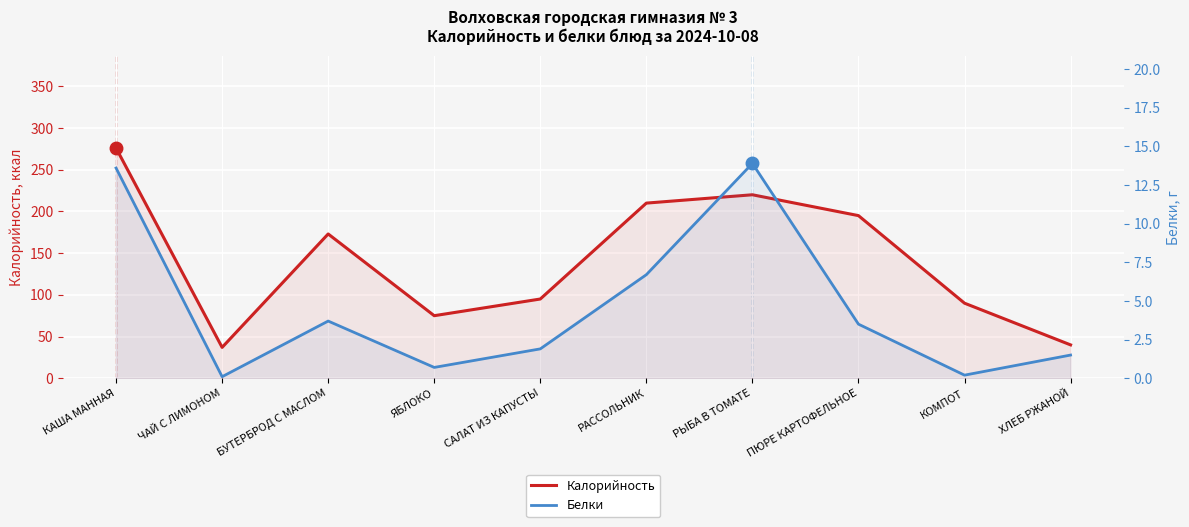

Reading right to left, extract all data points from this chart.

Калорийность: ХЛЕБ РЖАНОЙ=40.0	КОМПОТ=90.0	ПЮРЕ КАРТОФЕЛЬНОЕ=195.0	РЫБА В ТОМАТЕ=220.0	РАССОЛЬНИК=210.0	САЛАТ ИЗ КАПУСТЫ=95.0	ЯБЛОКО=75.0	БУТЕРБРОД С МАСЛОМ=173.0	ЧАЙ С ЛИМОНОМ=37.0	КАША МАННАЯ=276.0
Белки: ХЛЕБ РЖАНОЙ=1.5	КОМПОТ=0.2	ПЮРЕ КАРТОФЕЛЬНОЕ=3.5	РЫБА В ТОМАТЕ=13.9	РАССОЛЬНИК=6.7	САЛАТ ИЗ КАПУСТЫ=1.9	ЯБЛОКО=0.7	БУТЕРБРОД С МАСЛОМ=3.7	ЧАЙ С ЛИМОНОМ=0.1	КАША МАННАЯ=13.6